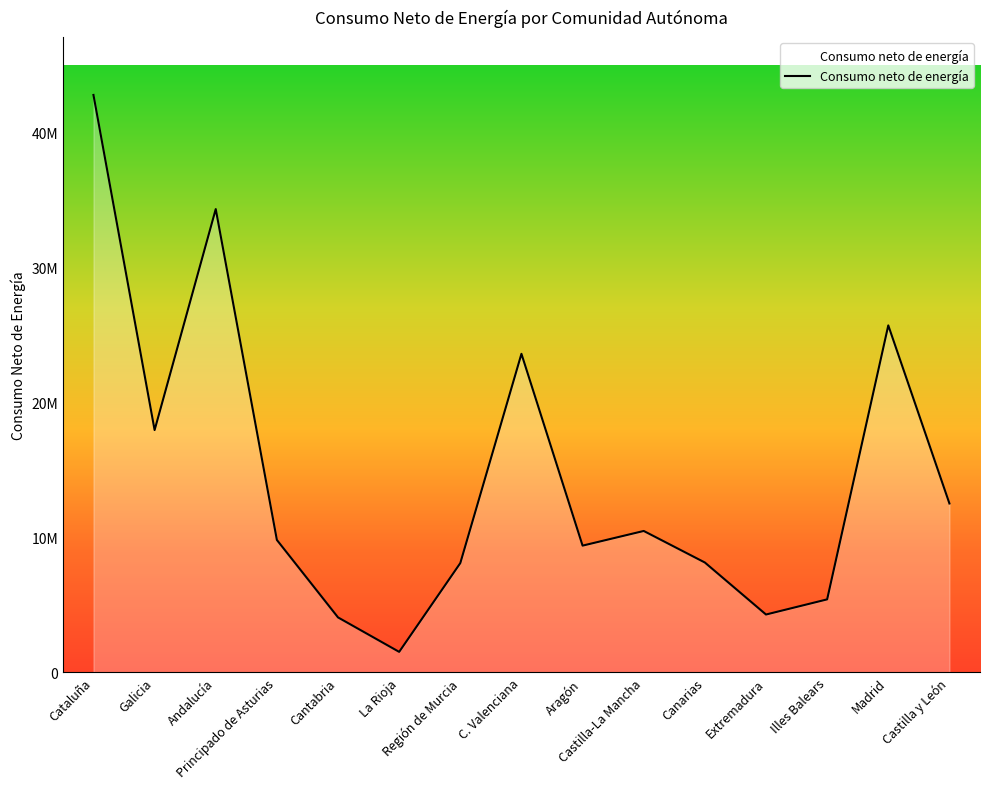

Does the chart have visible grid lines?

No